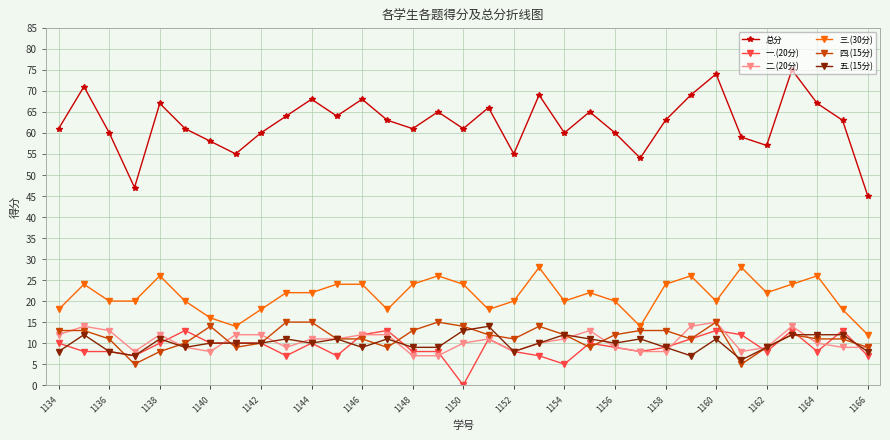

True or false: 总分 and 二.(20分) intersect in this chart.

False